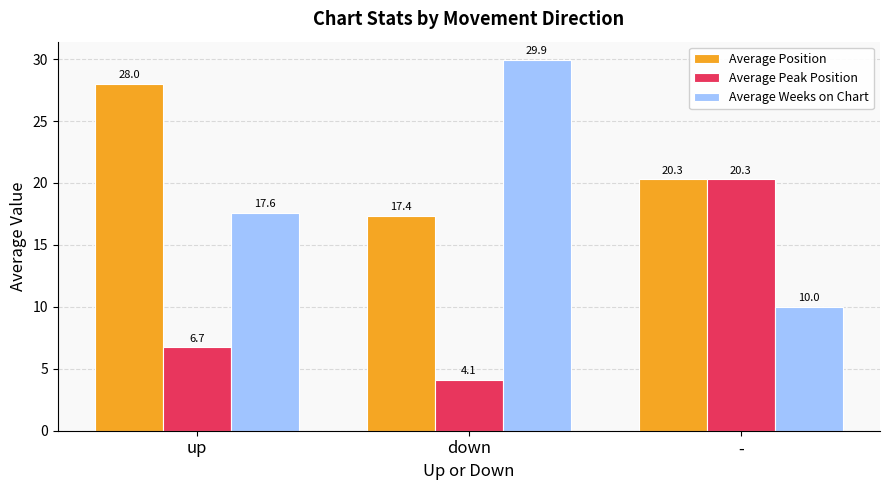

Which series has the largest range (max minus min)?

Average Weeks on Chart